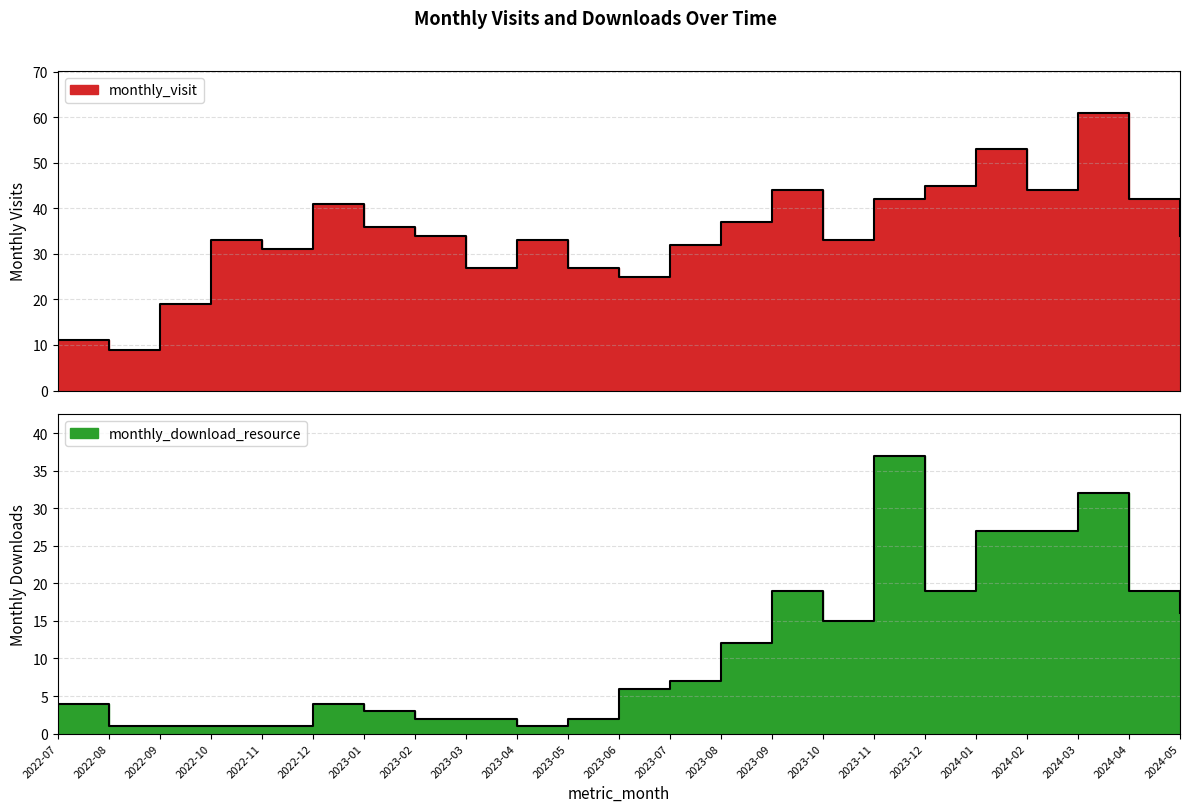

Where is the first local minimum for monthly_download_resource?

2023-04